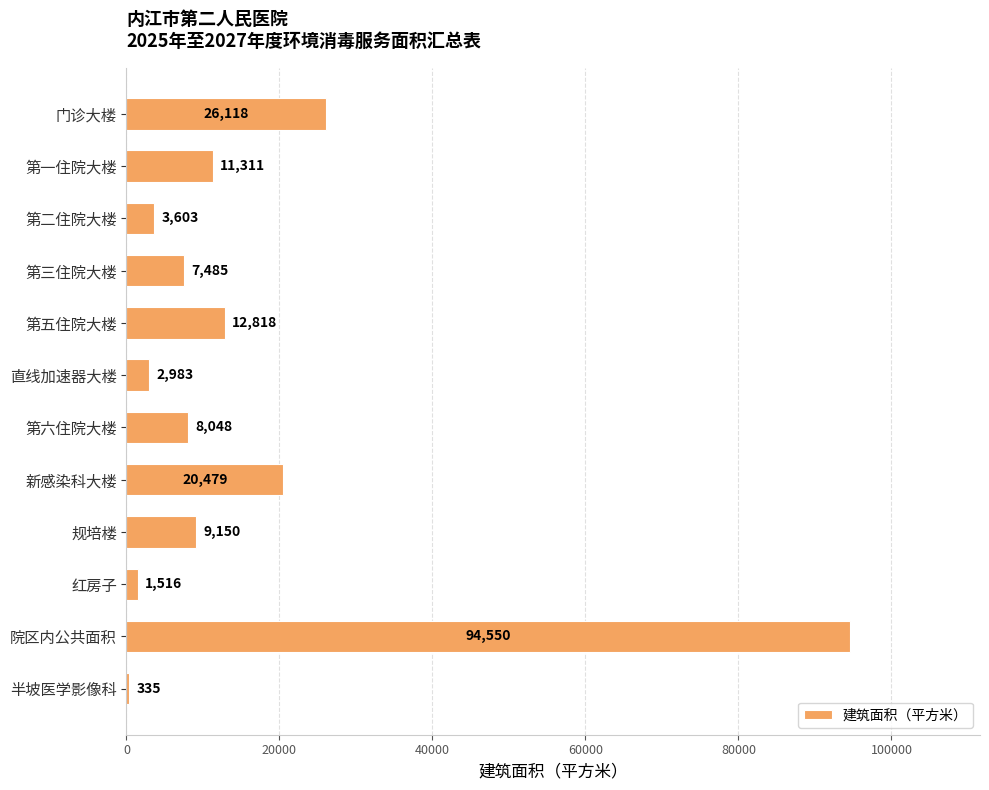

At which label is the value closest to 47442?

门诊大楼